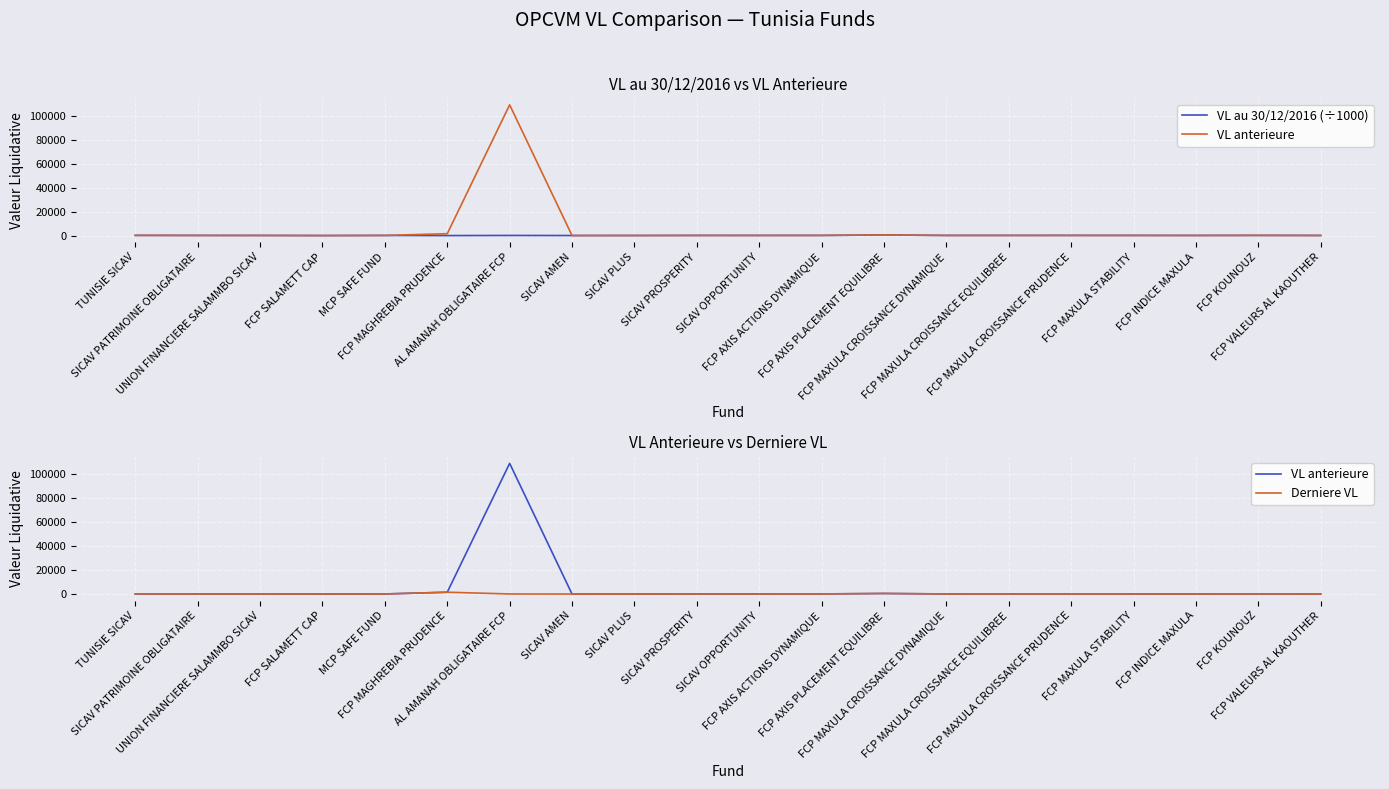

Which series has the widest spread of values?

VL anterieure